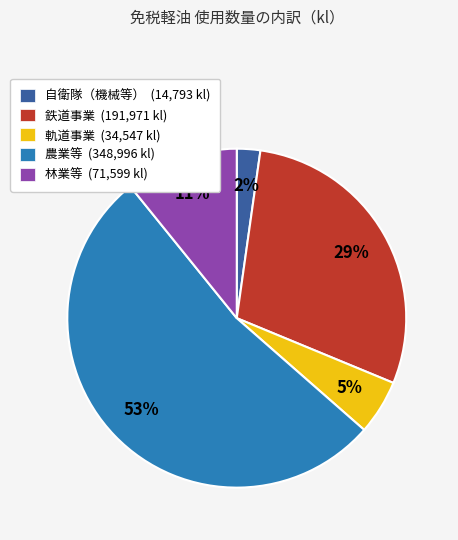

To the nearest percent, what is the average slice percentage?

20%